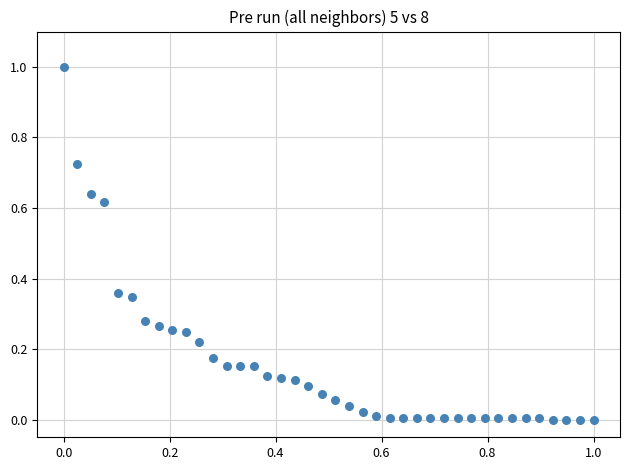

What is the range of Y values (max minus min)?

1.0